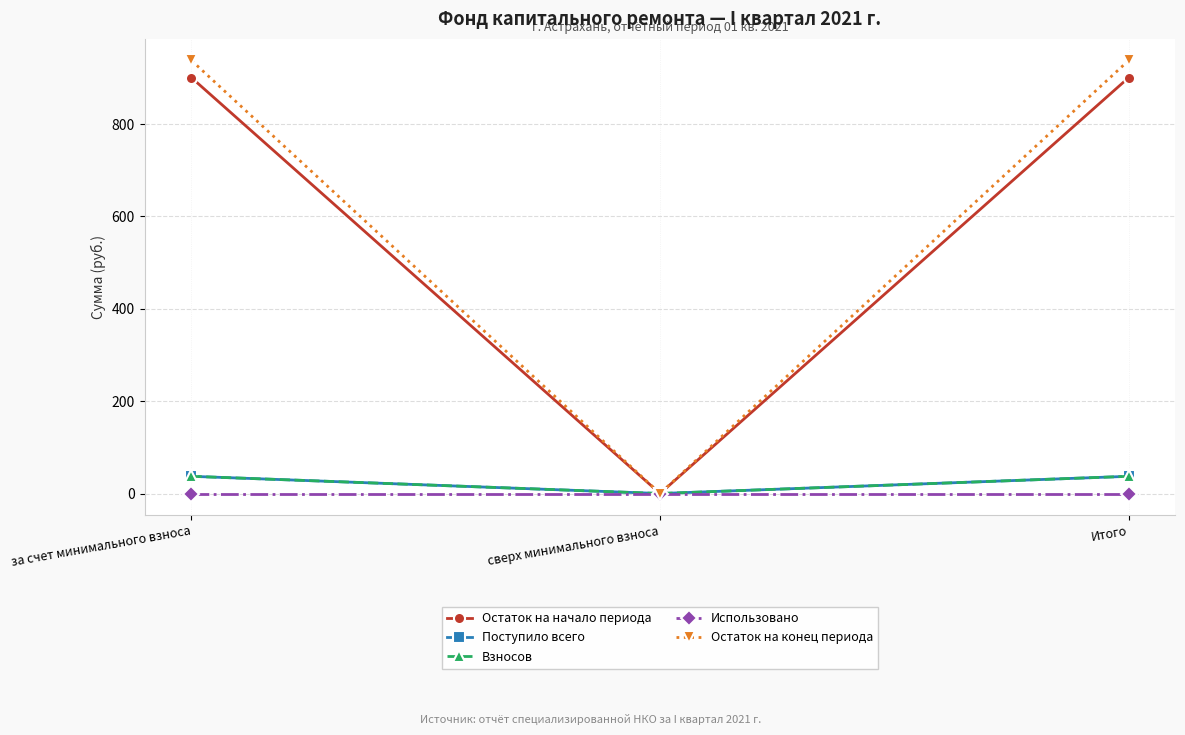

How many distinct data groups are displayed?

5